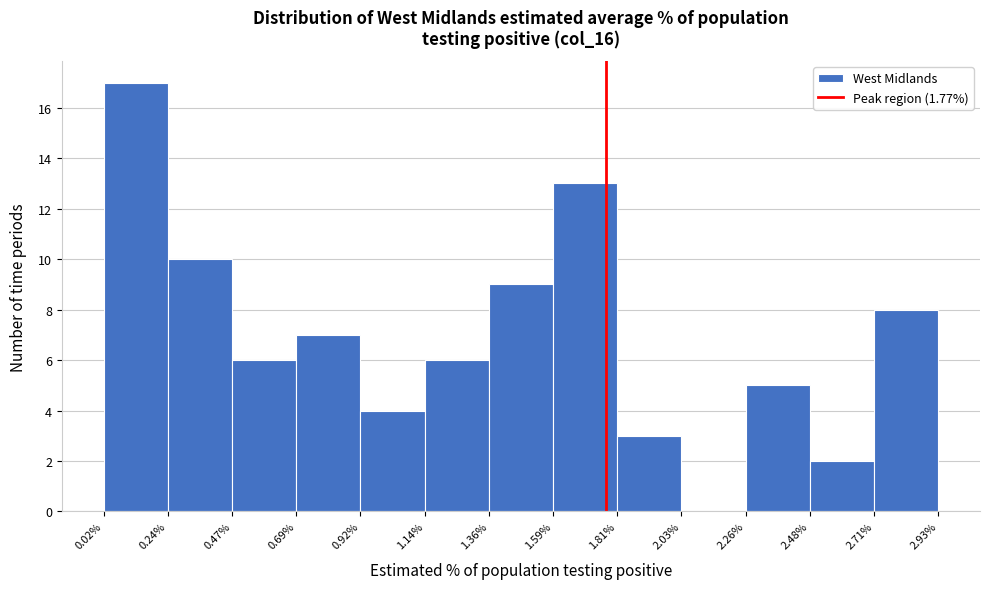

Which range on the x-axis has the tallest bar?

0.02% to 0.24%